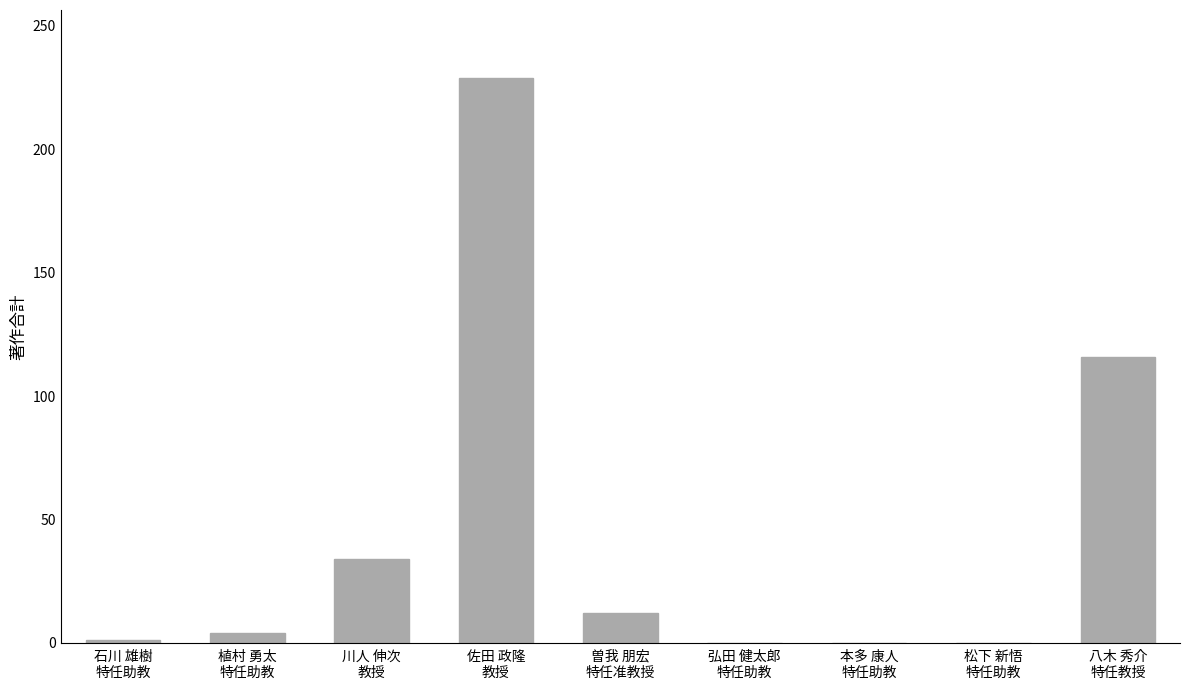

What is the sum of the values at 本多 康人
特任助教 and 曽我 朋宏
特任准教授?

12